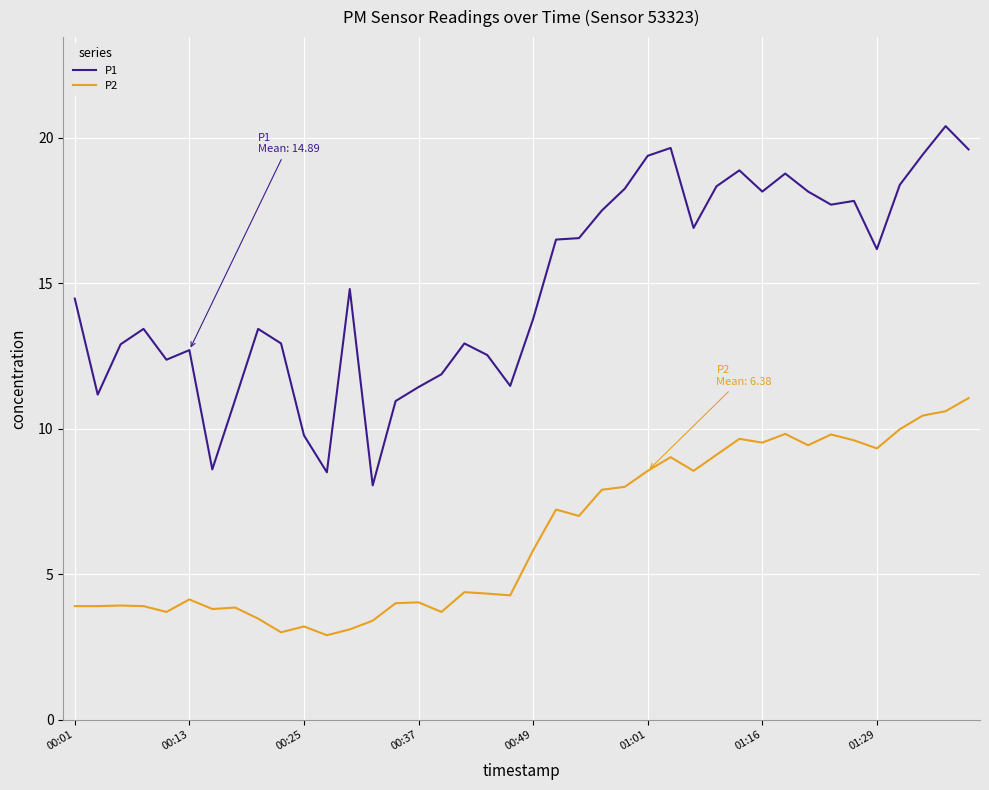

List the series in order of their peak value, lowest first.

P2, P1